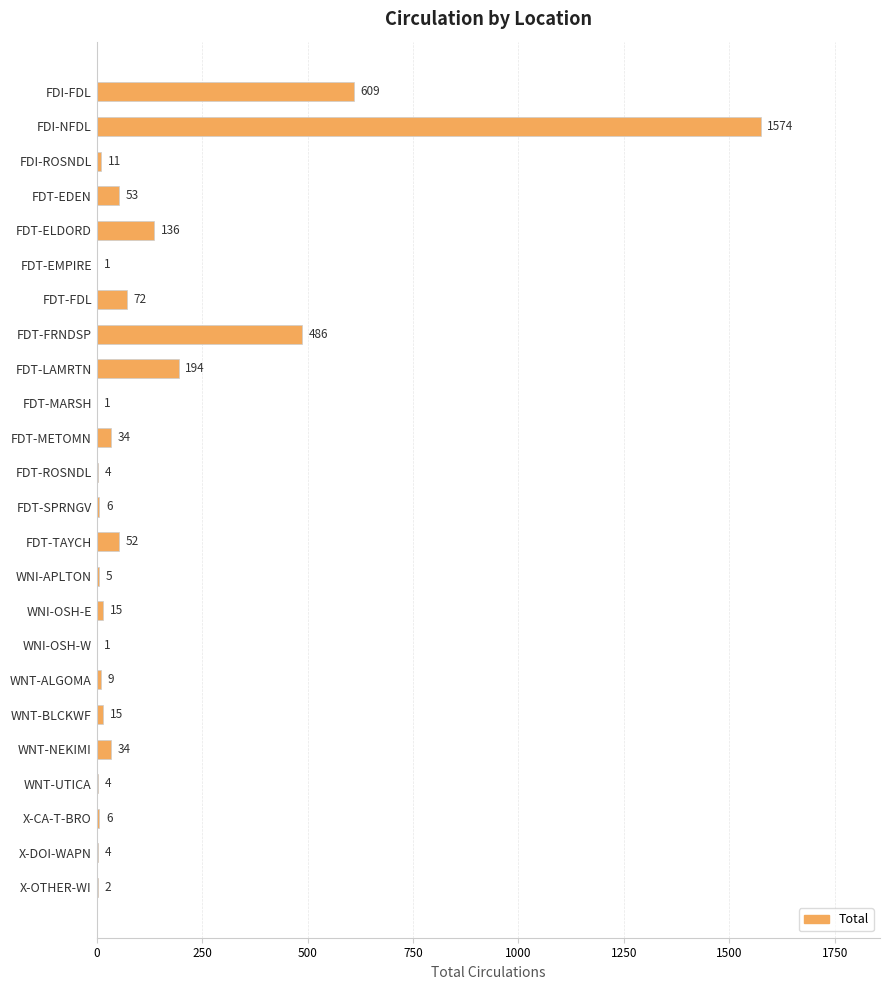

At which category does the chart reach its peak across all series?

FDI-NFDL